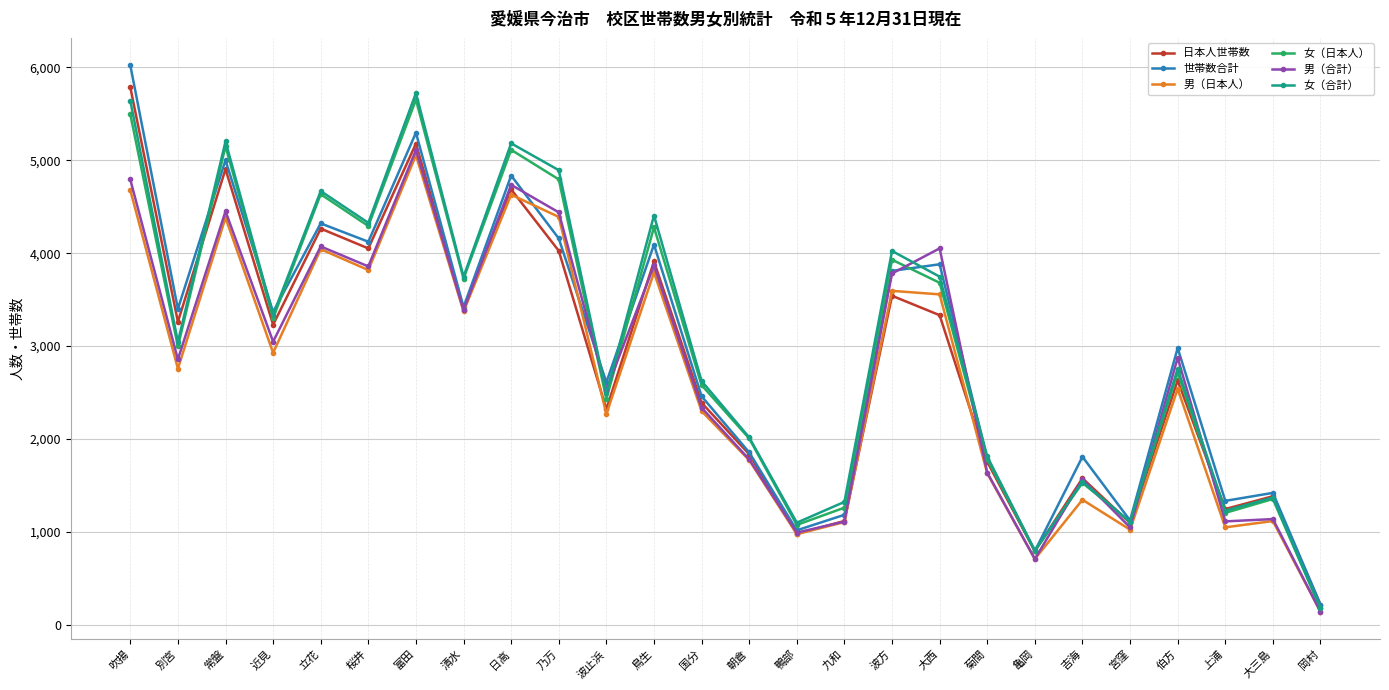

Is this an area chart (filled region under the line)?

No